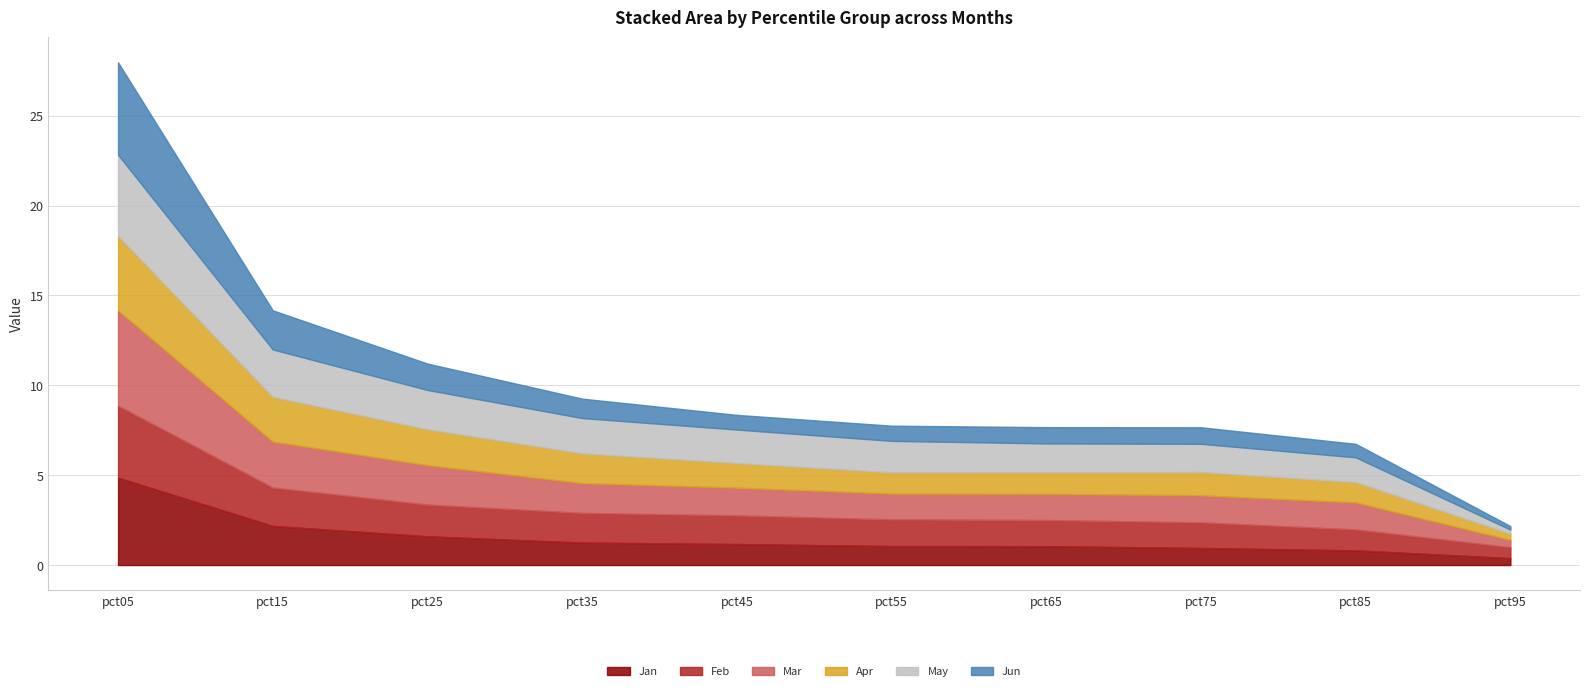

How many data points in Mar are less than 1?

1